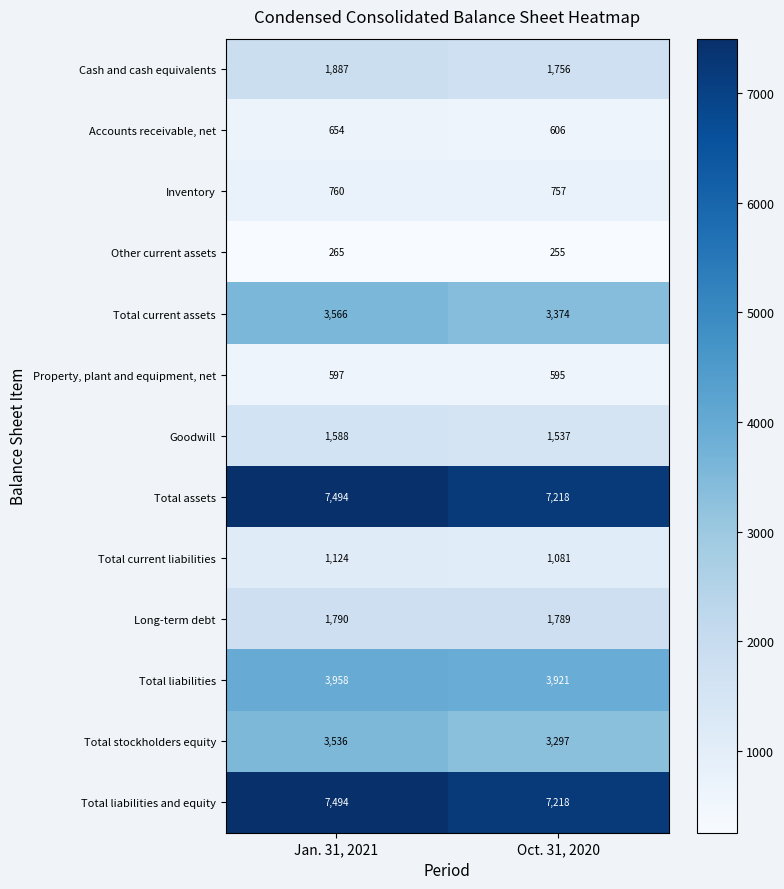

What is the sum of the Total current assets values at Jan. 31, 2021 and Oct. 31, 2020?

6940